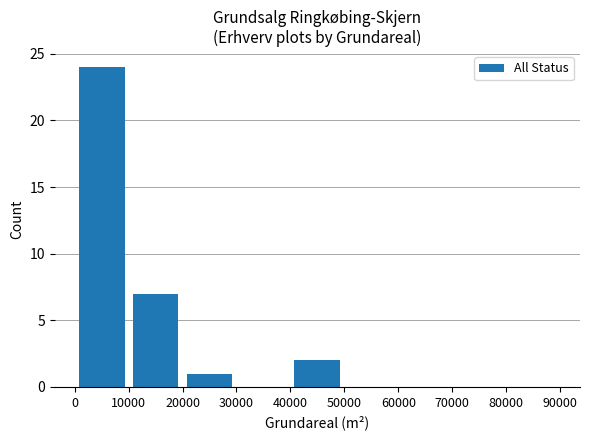

What is the maximum value shown in the chart?

24